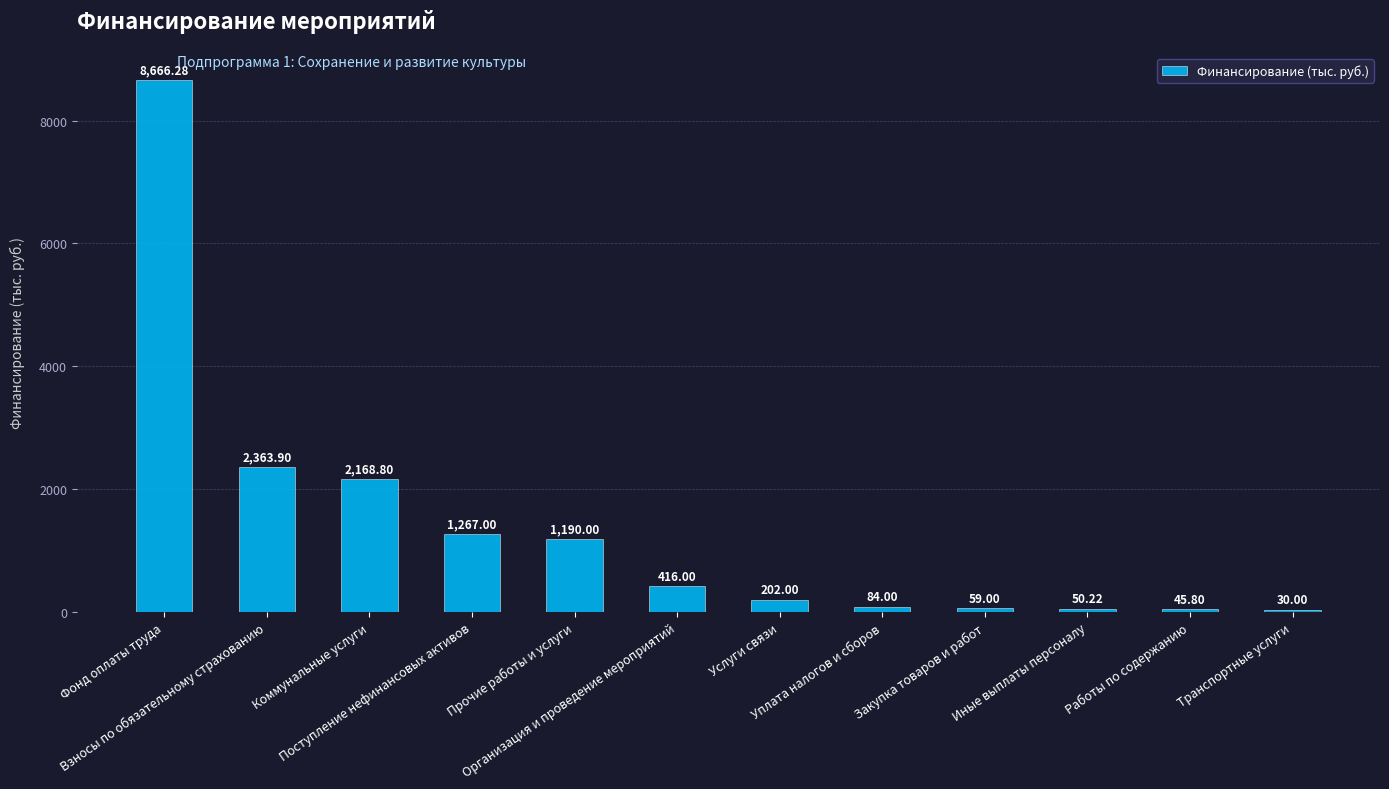

What is the label of the 7th bar from the right?

Организация и проведение мероприятий